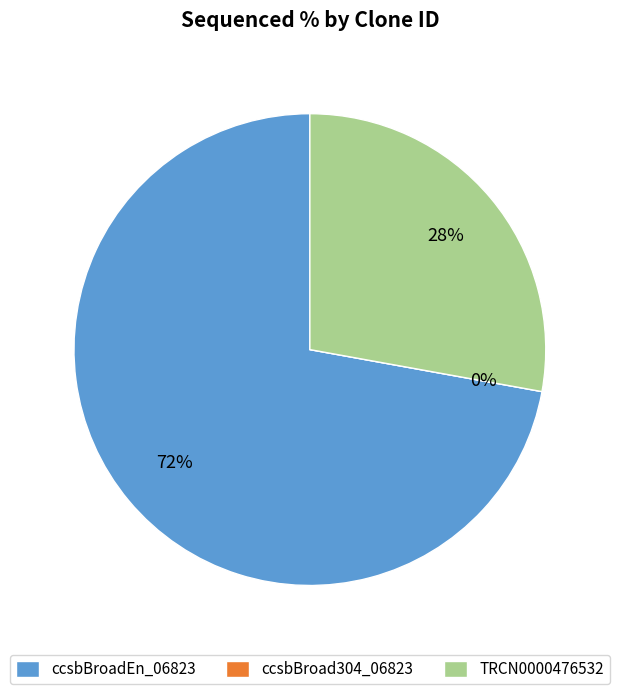

Rank the categories by value from lowest to highest.

ccsbBroad304_06823, TRCN0000476532, ccsbBroadEn_06823